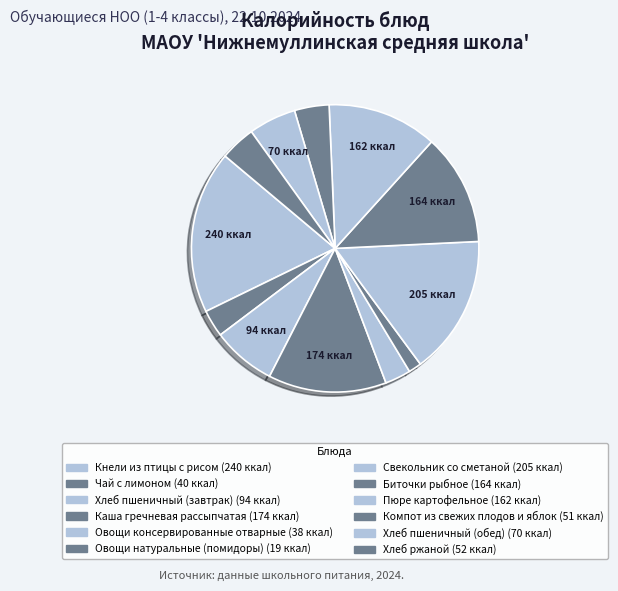

What is the ratio of the value at Чай с лимоном to the value at Каша гречневая рассыпчатая?

0.2